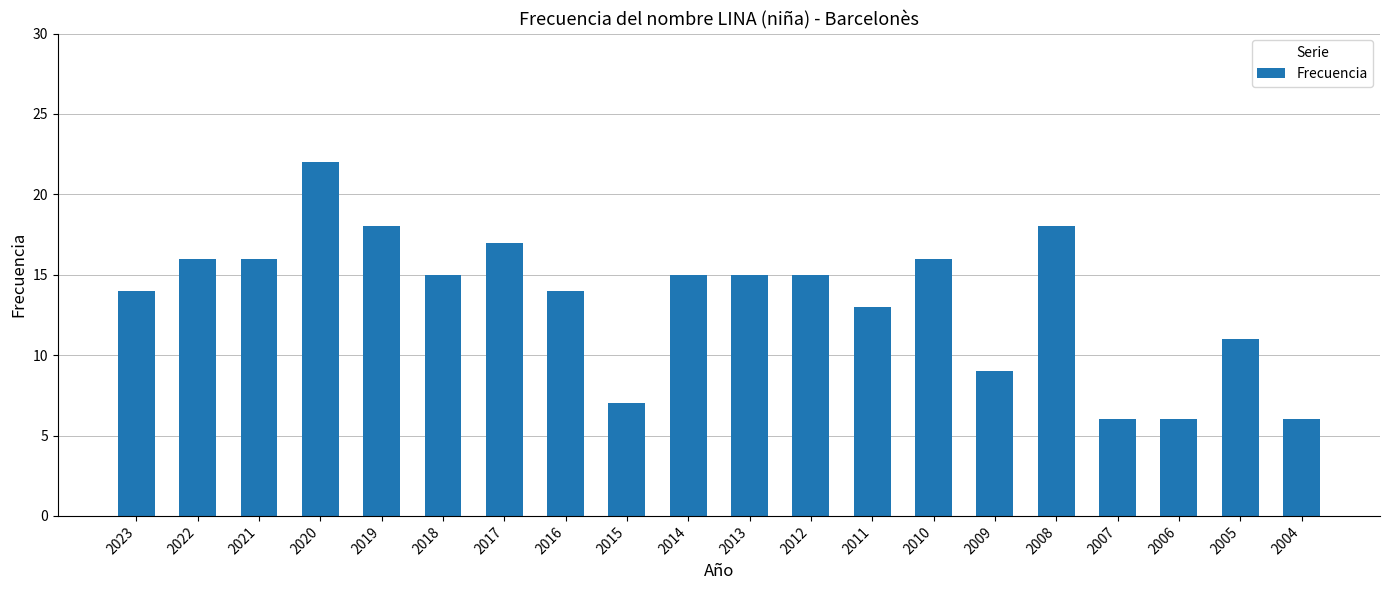

The chart shows a value of 14 at 2023. True or false?

True